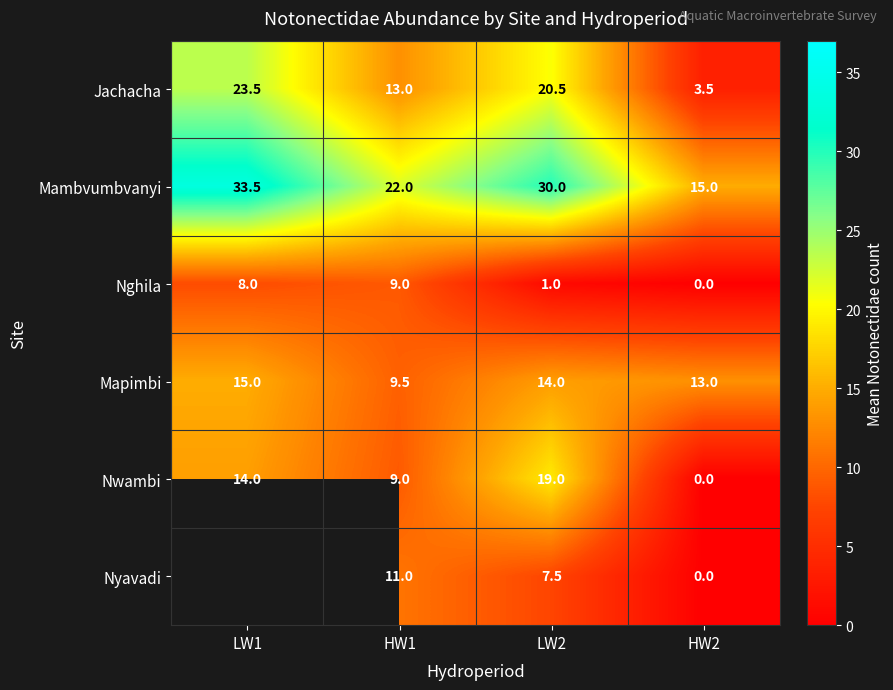

Which category has the highest value in the Jachacha series?

LW1